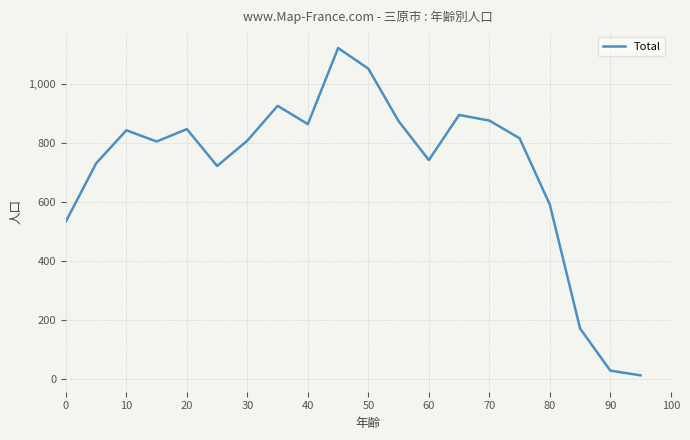

True or false: the data has more than 1 interior local peaks.

True